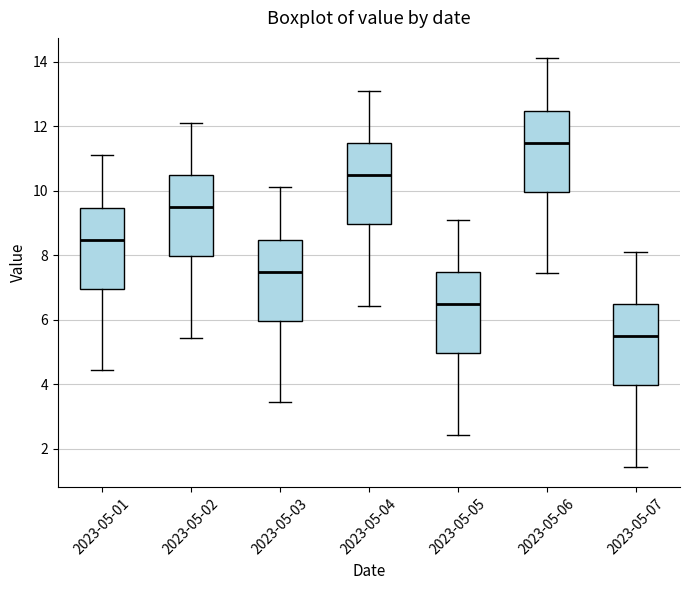

Which box has the highest median line?

2023-05-06